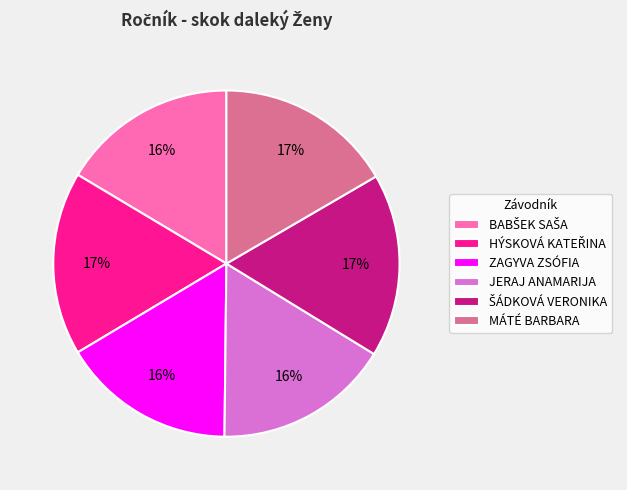

To the nearest percent, what is the average slice percentage?

17%